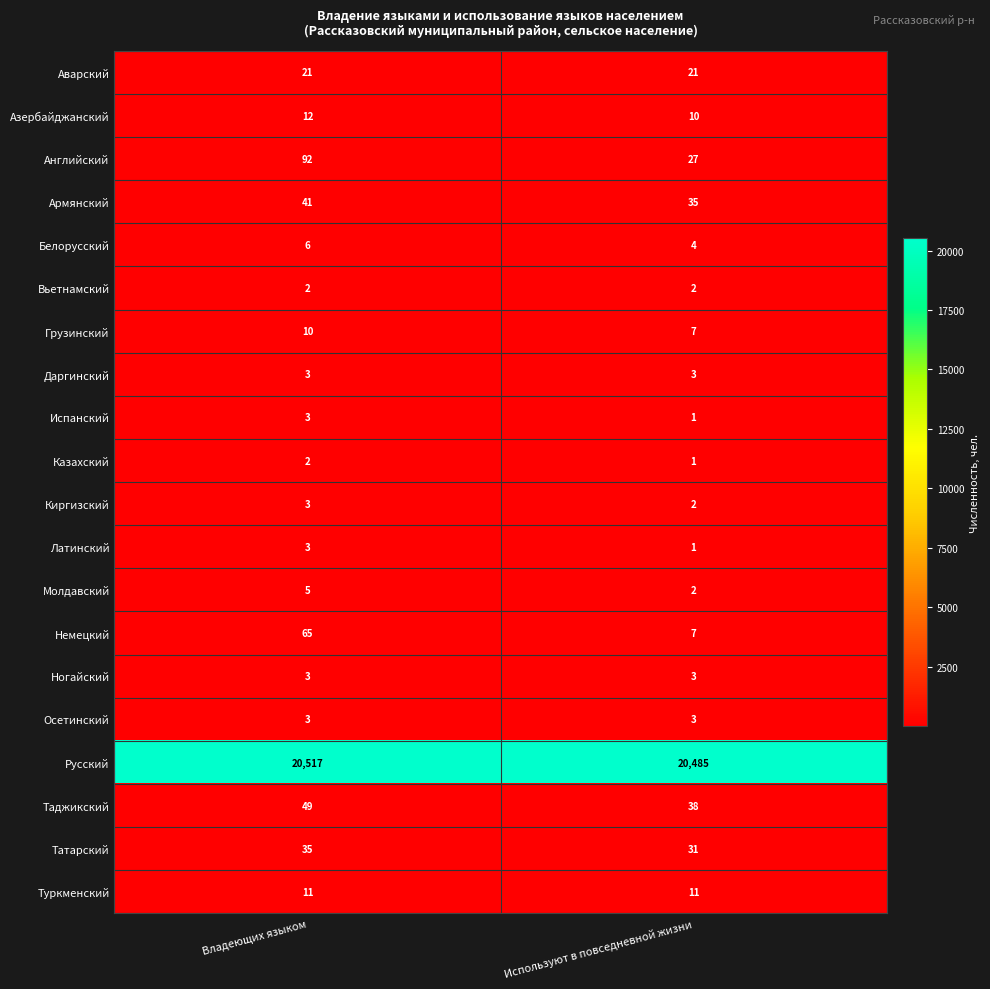

Is it true that Туркменский equals 4 at Владеющих языком?

False